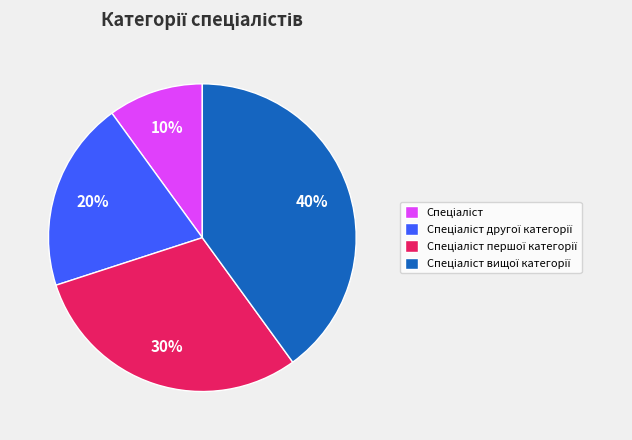

To the nearest percent, what is the average slice percentage?

25%